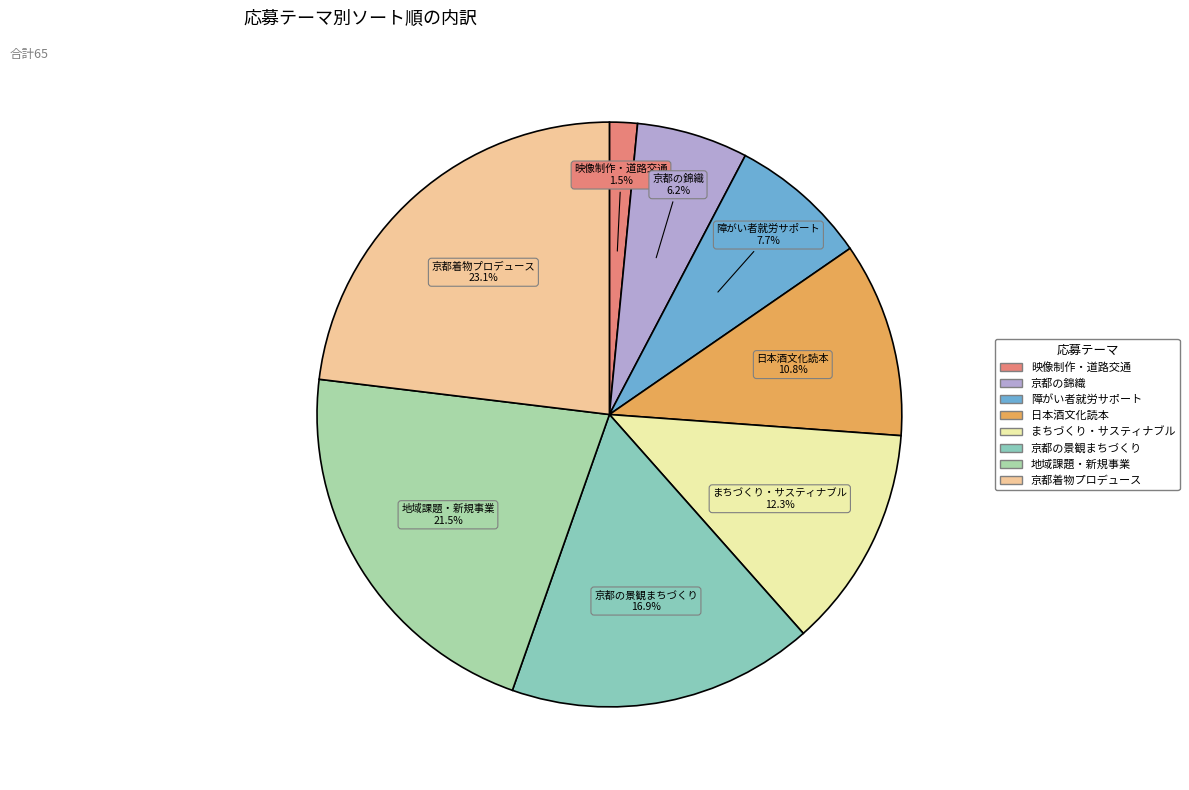

How many segments does this pie chart have?

8